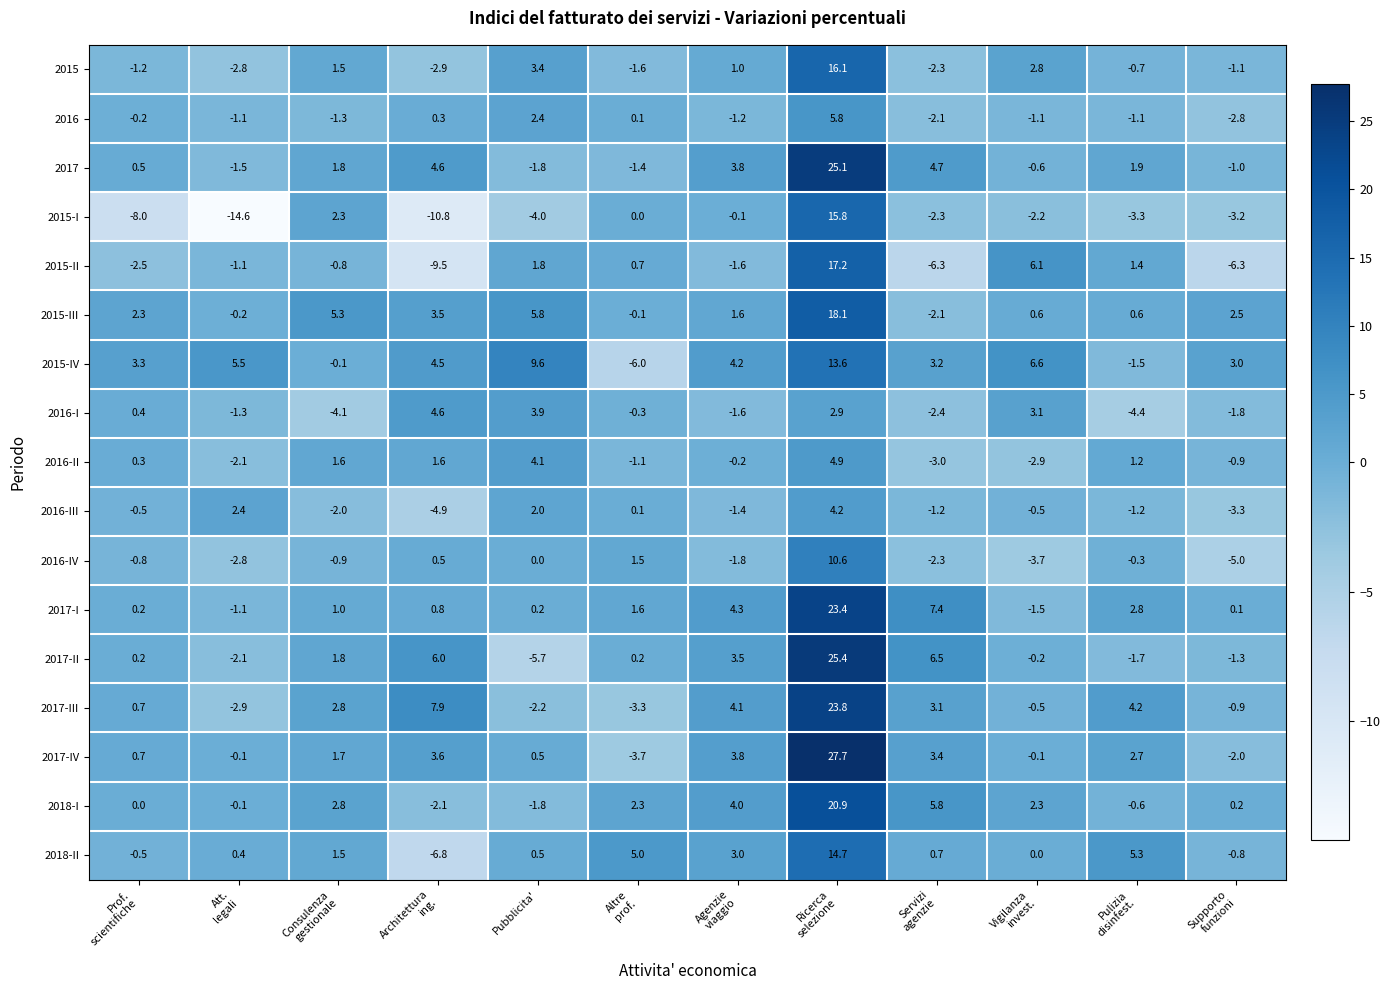

At how many categories does at least one series exceed 23?

1